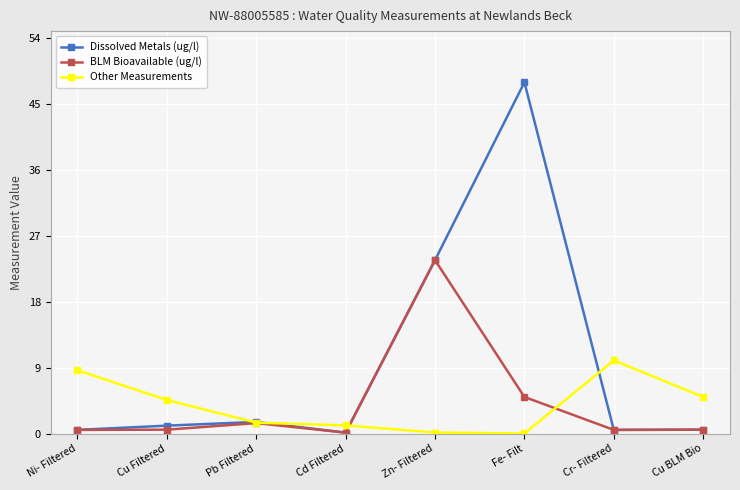

What position from the left is Ni- Filtered?

1